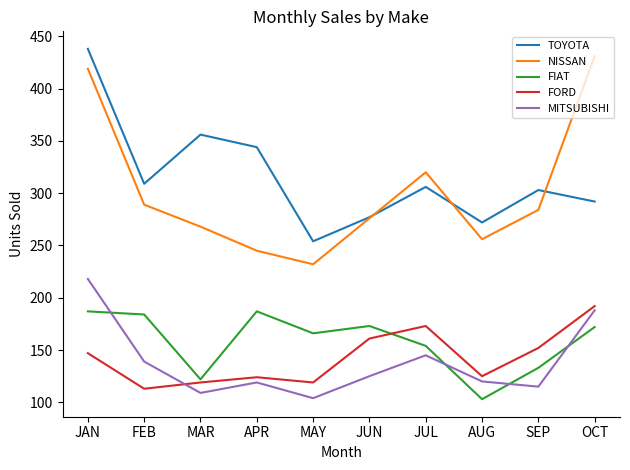

True or false: FORD has a value of 125 at AUG.

True